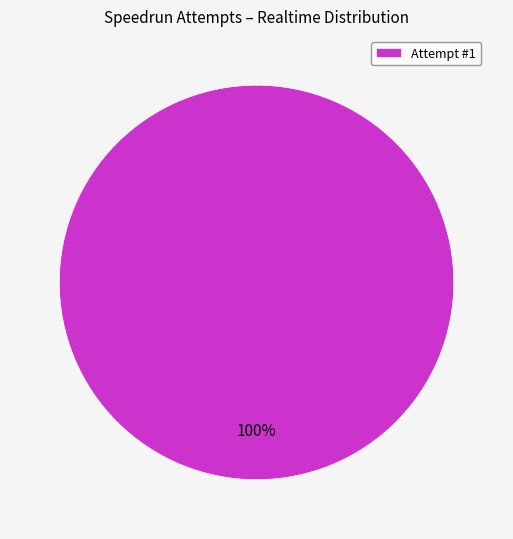

Which slice represents more than half of the pie?

Attempt #1